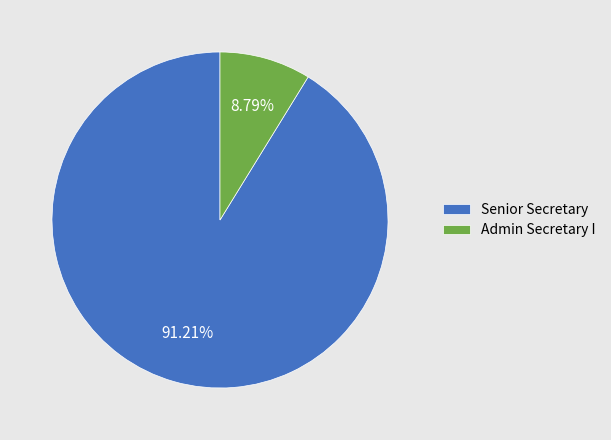

Which category has the biggest portion of the pie?

Senior Secretary